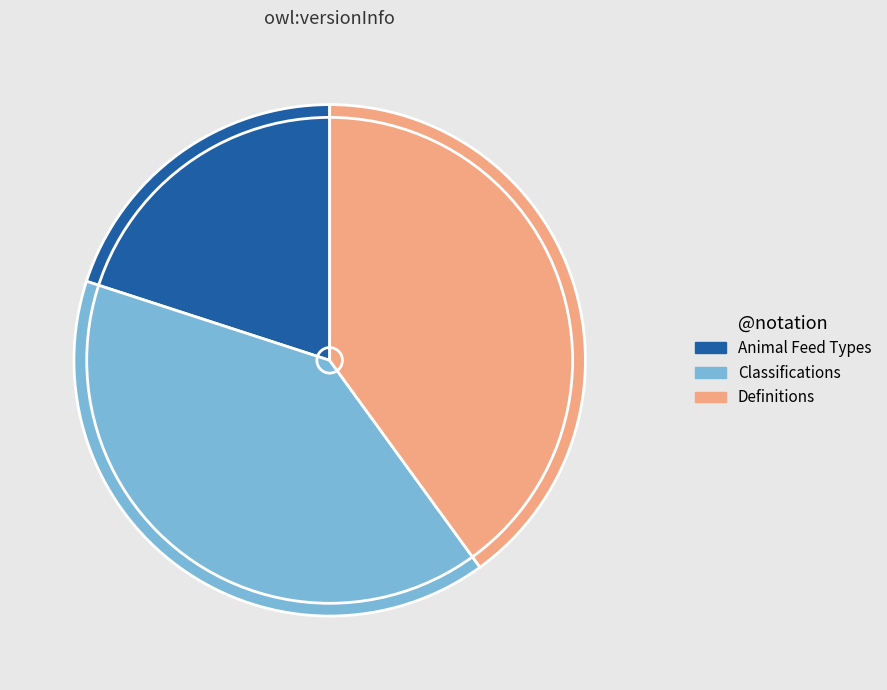

How many slices are in this pie chart?

3